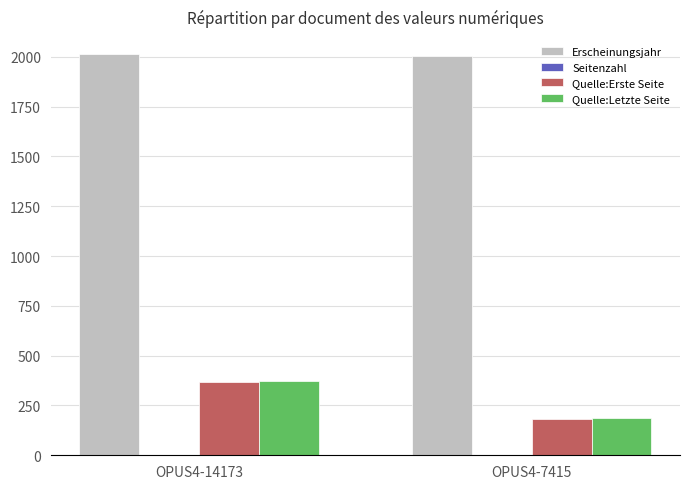

Which series has the largest total across all categories?

Erscheinungsjahr